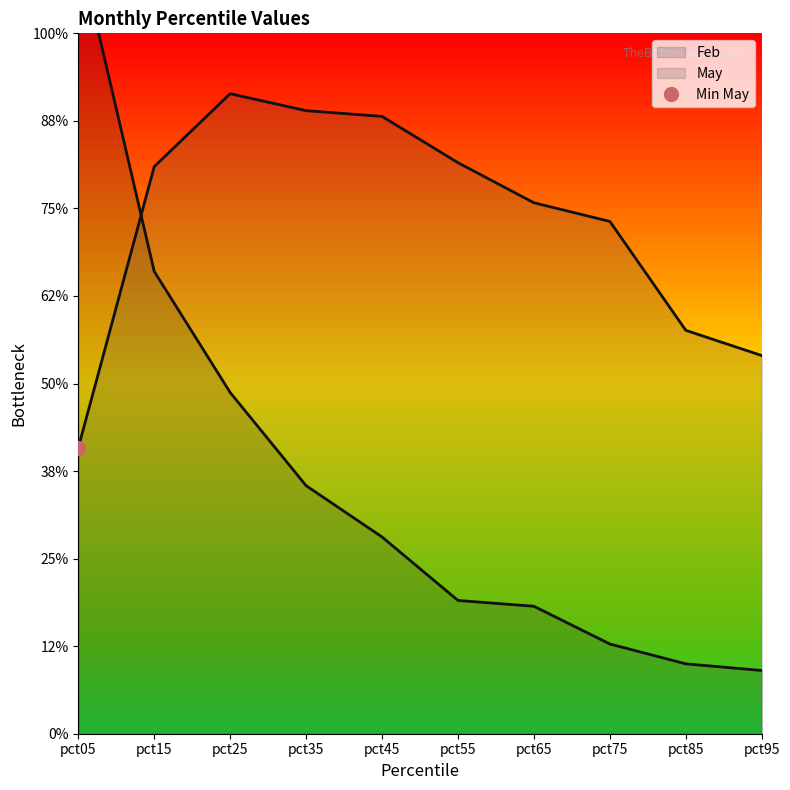

Rank the series by their average value, from lowest to highest.

Feb, May